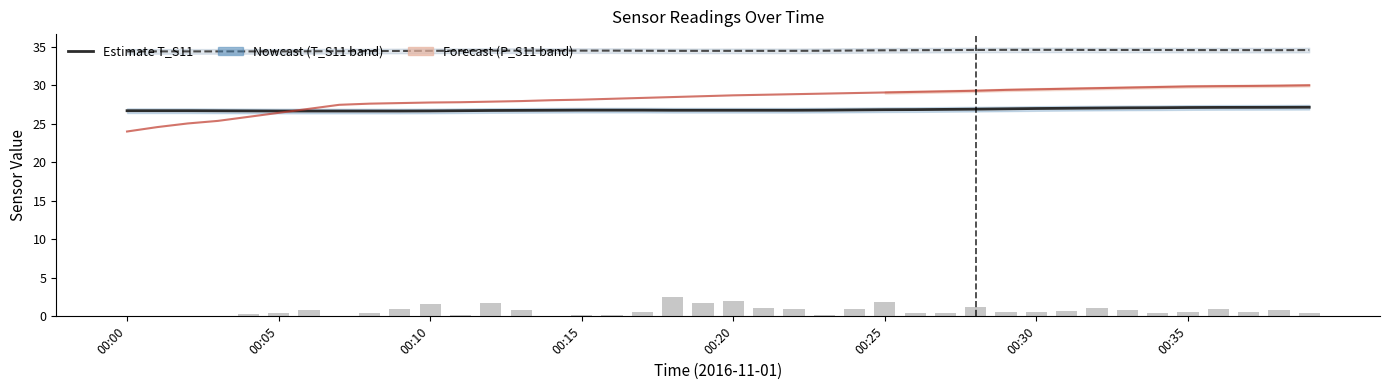

Is the value of T1_A11 at 23 greater than the value of T_S11 at 9?

Yes